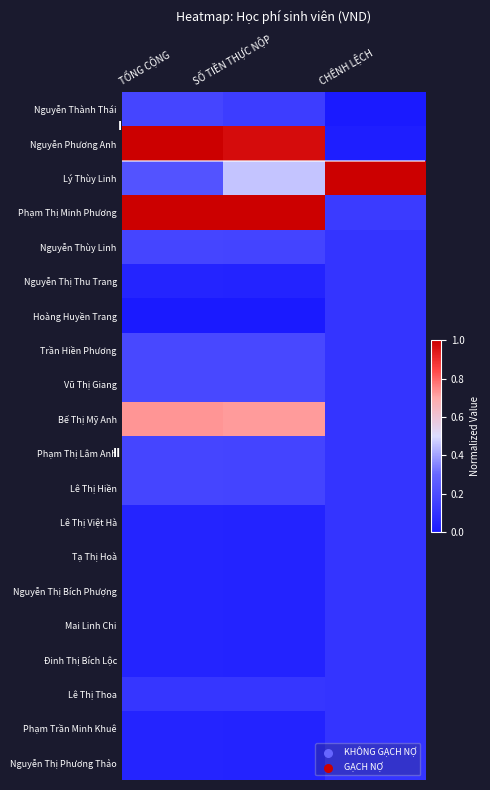

At how many categories does at least one series exceed 0?

3